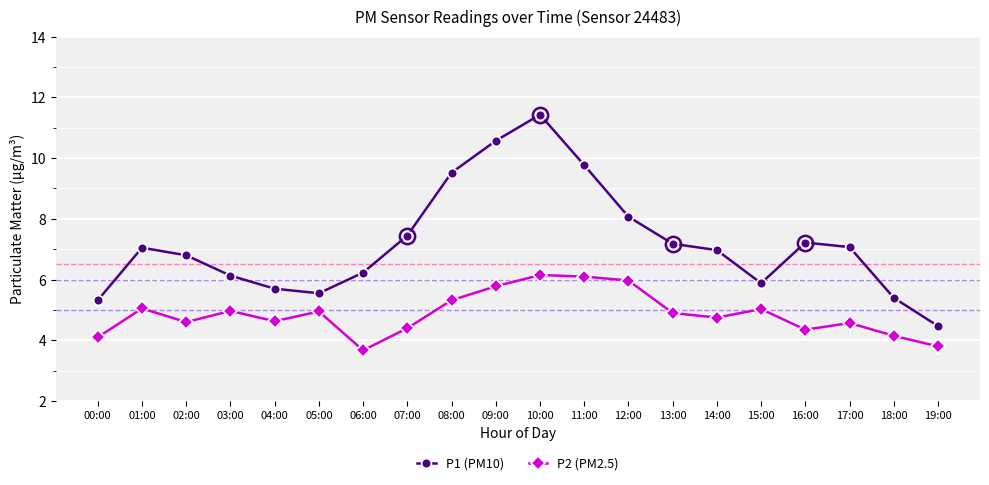

What is the label of the 16th point from the left?

15:00